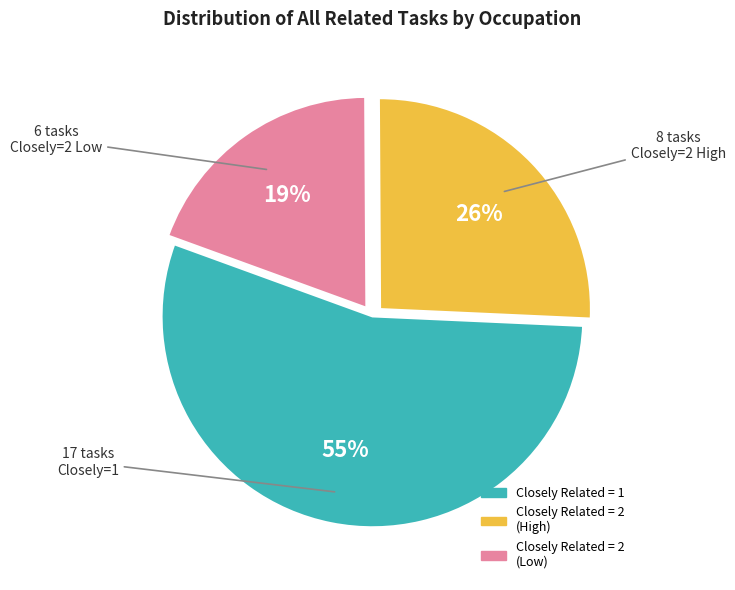

How many slices are in this pie chart?

3